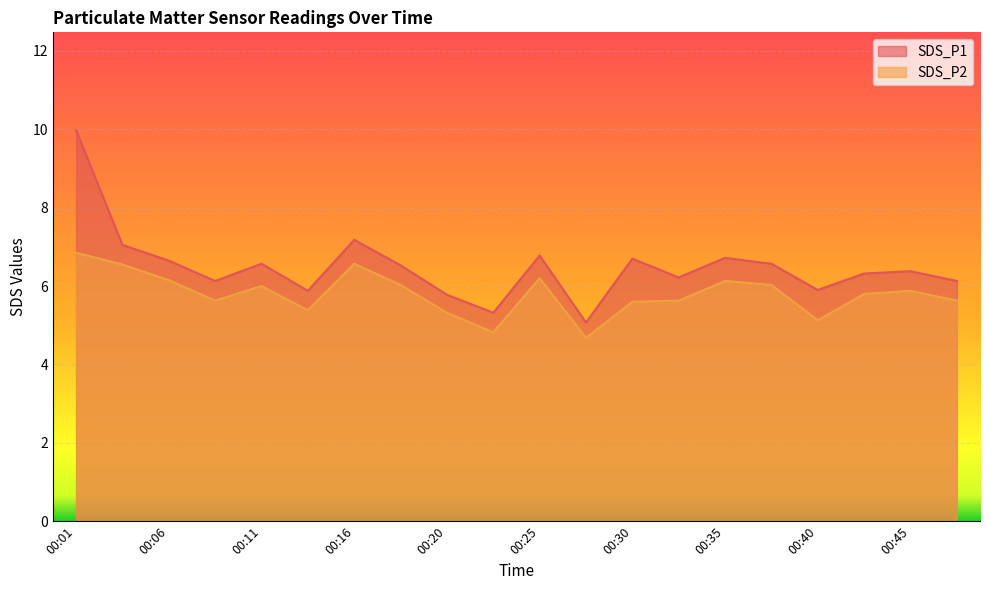

True or false: SDS_P1 and SDS_P2 intersect in this chart.

False